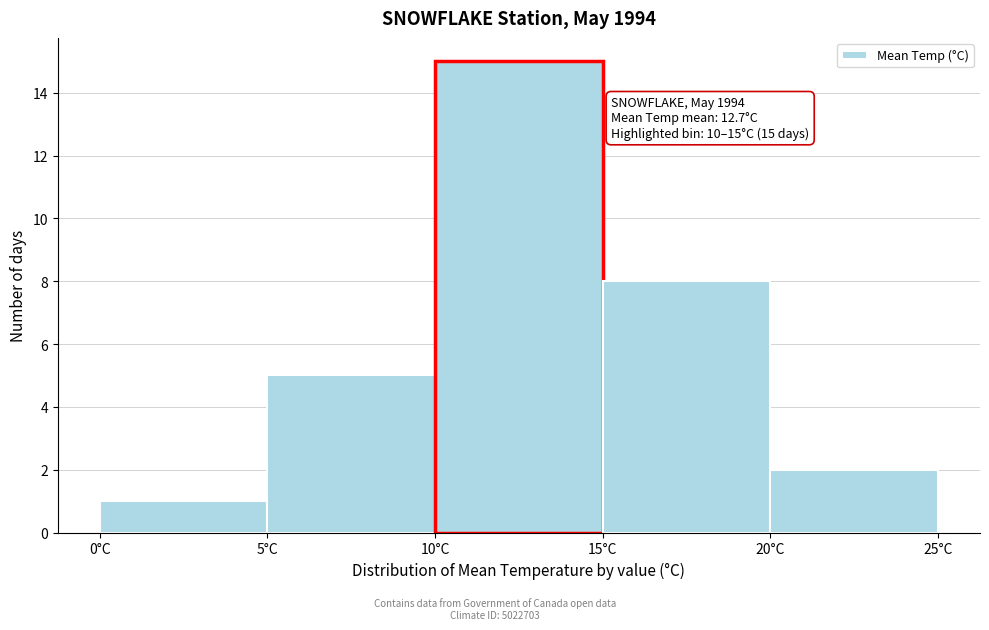

Over which range of the x-axis is the bar tallest?

10 to 15